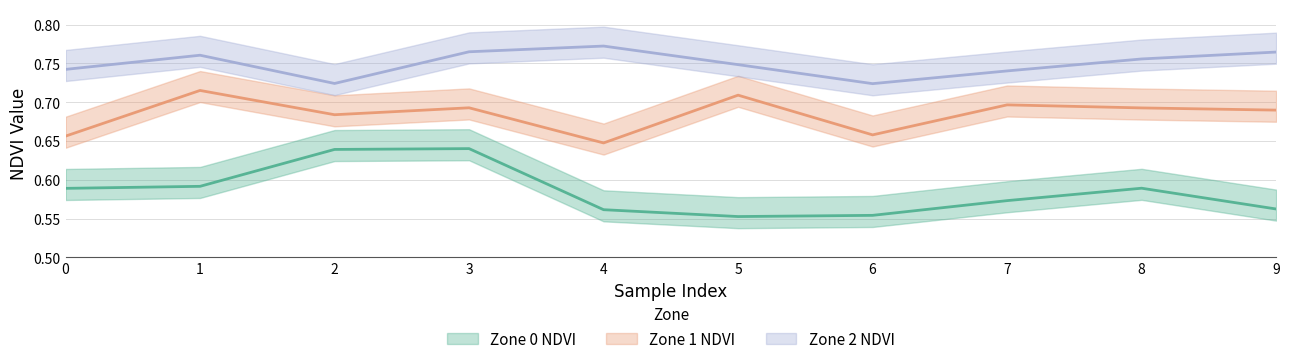

At 4, list the series in order from largest to smallest.

Zone 2 NDVI, Zone 1 NDVI, Zone 0 NDVI